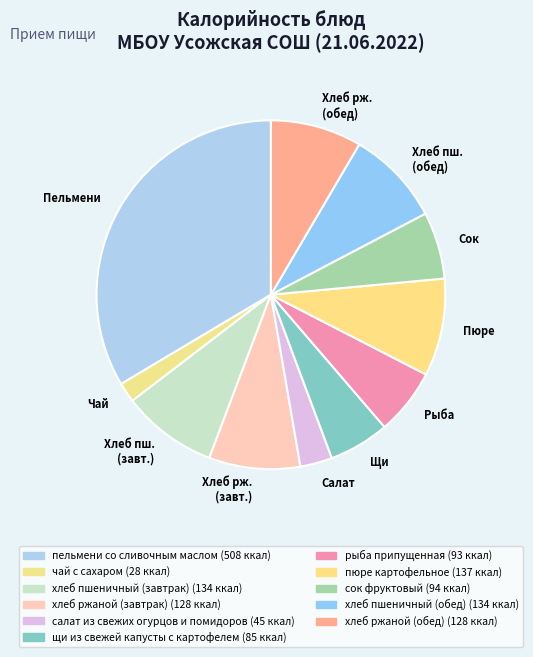

Which category has the smallest portion of the pie?

Чай